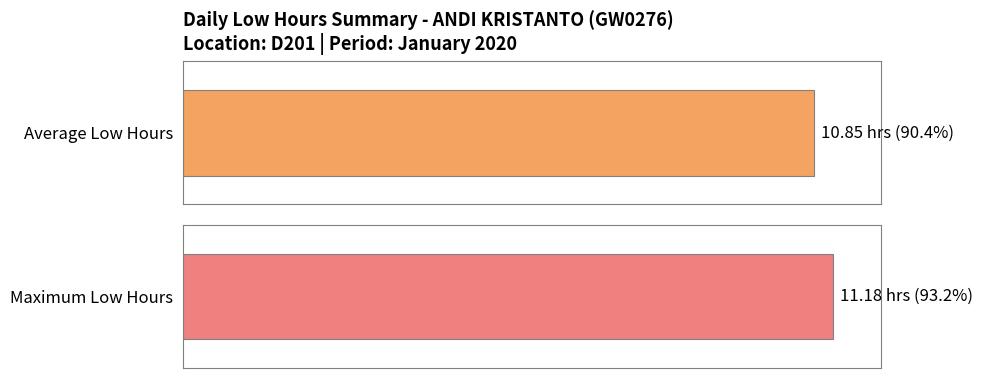

True or false: the data shows 2.4 at 15.

False